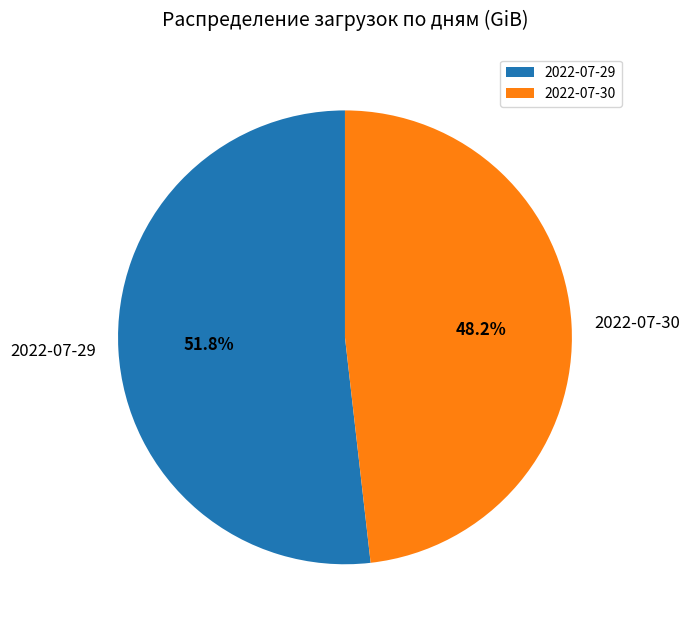

To the nearest percent, what percentage of the pie is 2022-07-29?

52%